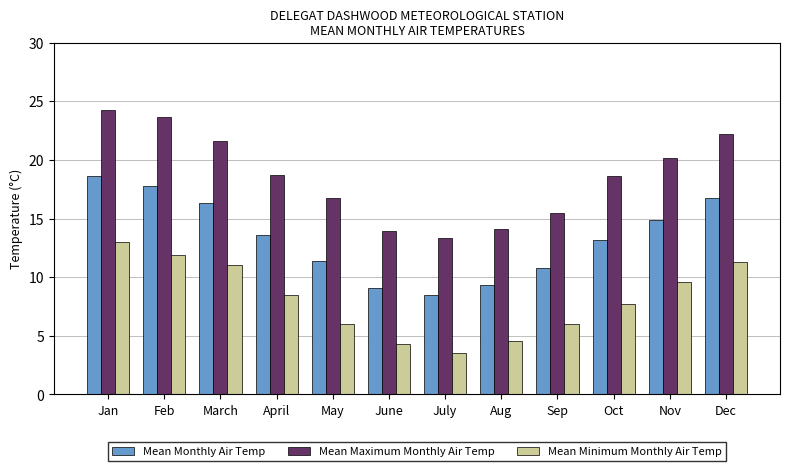

Which label corresponds to the largest value in the chart?

Jan